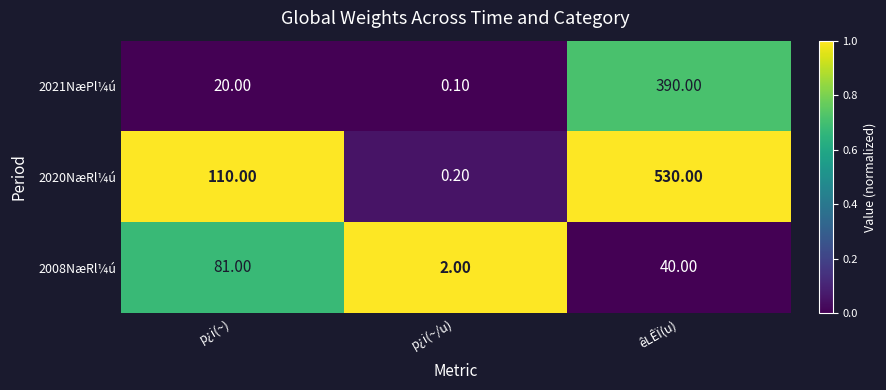

What is the total value across all series at p¿i(~/u)?

2.3